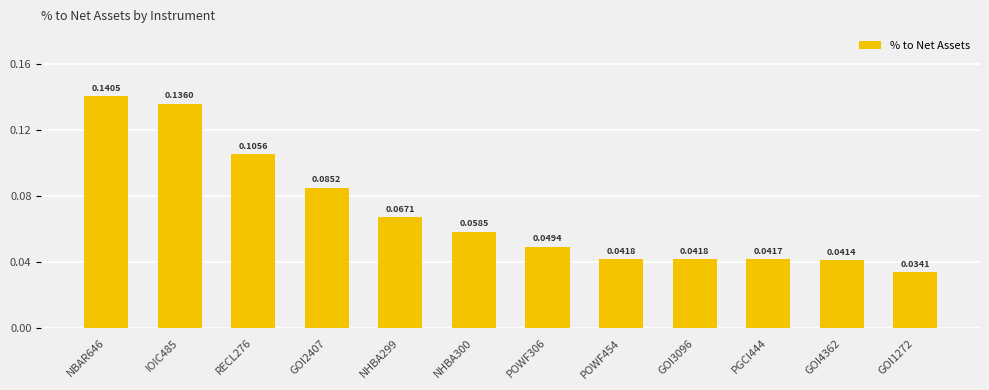

The value at GOI3096 is 0.0. True or false?

False